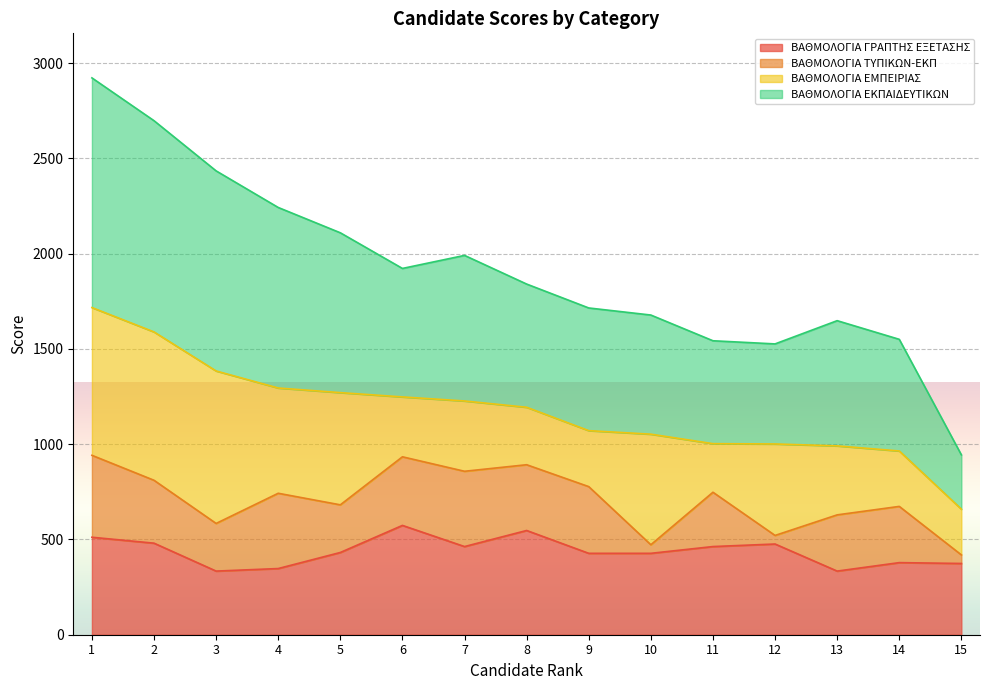

True or false: ΒΑΘΜΟΛΟΓΙΑ ΓΡΑΠΤΗΣ ΕΞΕΤΑΣΗΣ and ΒΑΘΜΟΛΟΓΙΑ ΕΚΠΑΙΔΕΥΤΙΚΩΝ intersect in this chart.

False